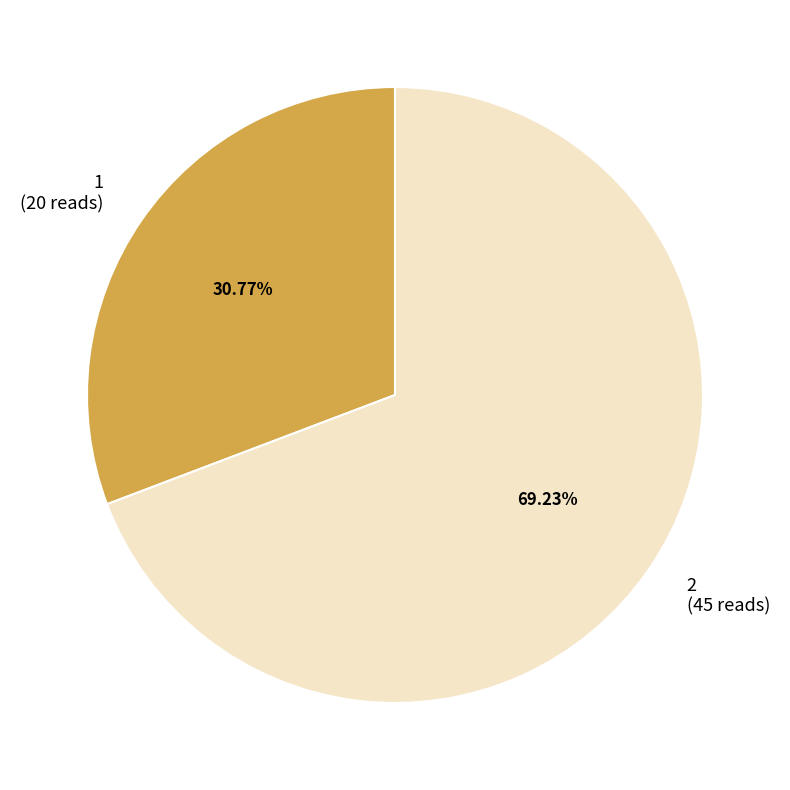

Does any single category account for the majority?

Yes